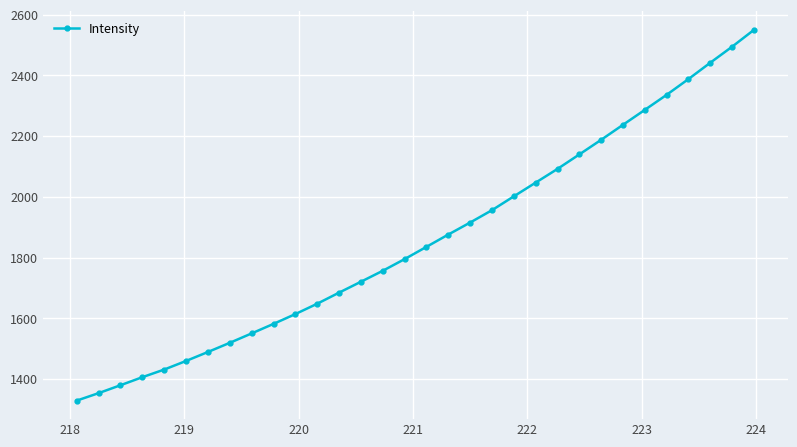

What is the difference between the second highest and second lowest values?

1141.1